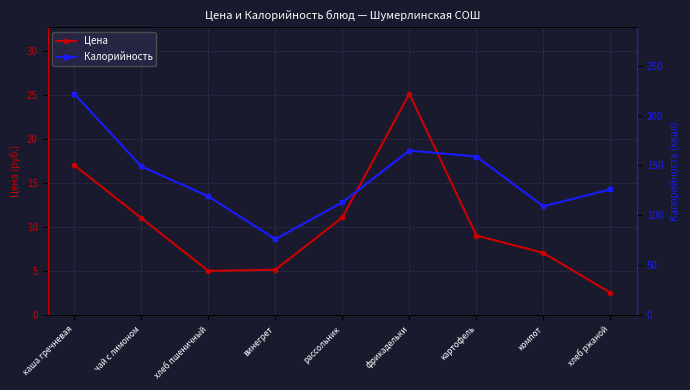

Which category has the lowest value in the Калорийность series?

винегрет